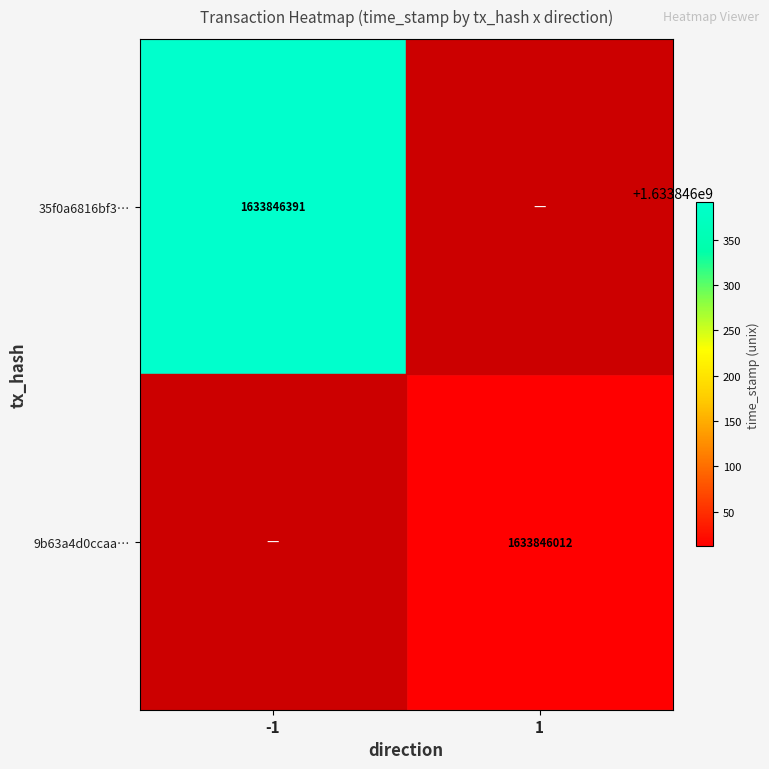

Which series has the largest range (max minus min)?

35f0a6816bf392ca06e4d20b6cda369c1474ec6